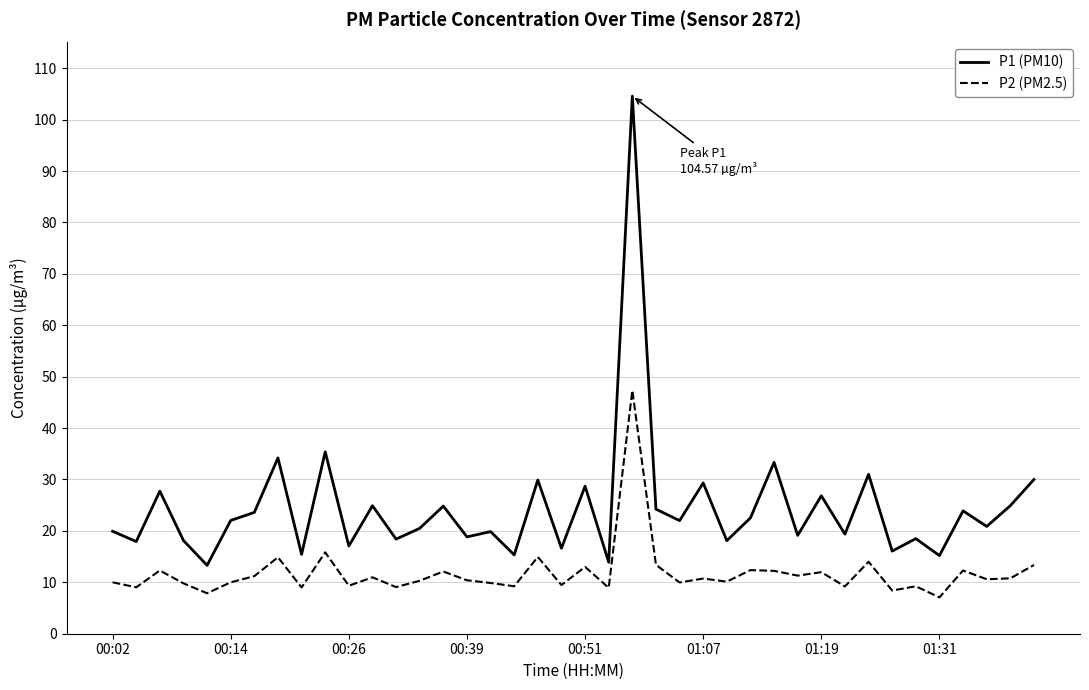

Which series has the widest spread of values?

P1 (PM10)